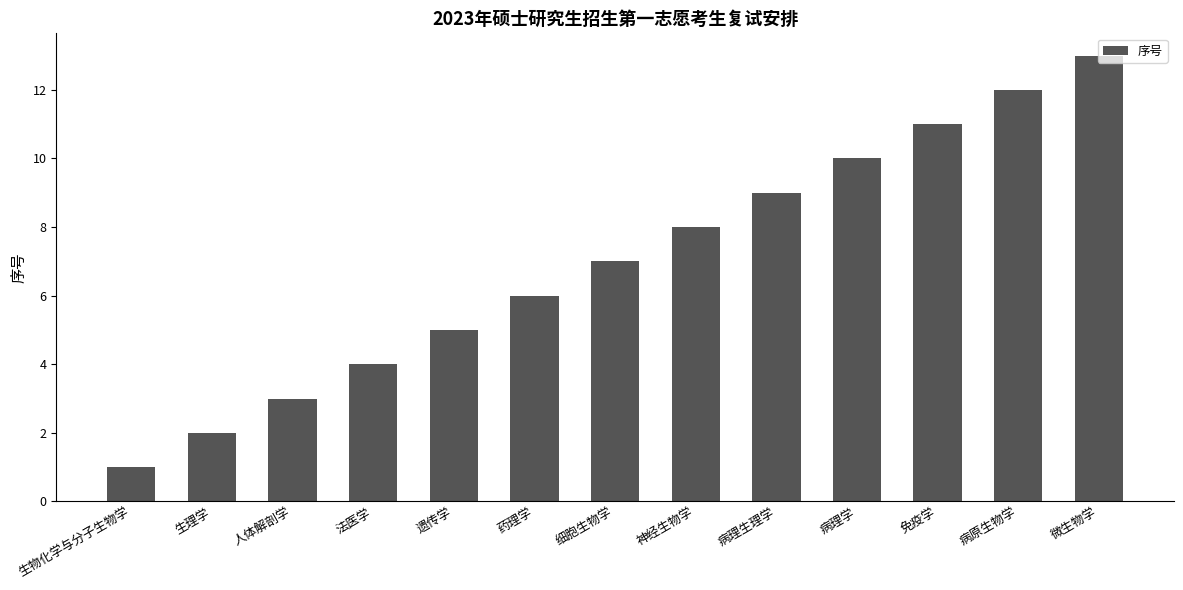

What position from the right is 免疫学?

3